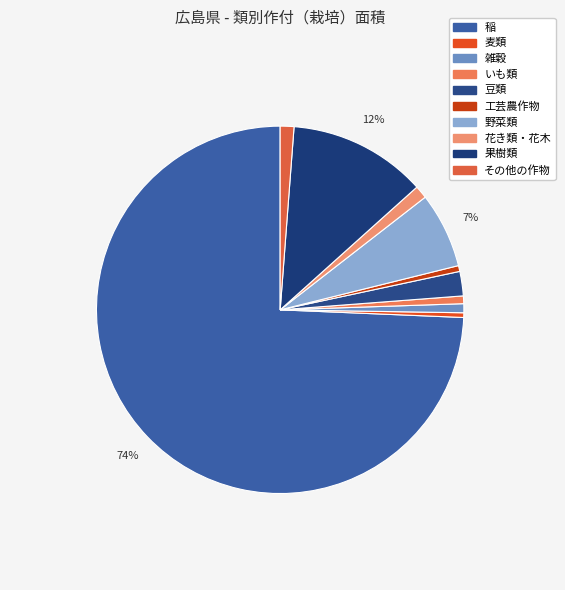

Which category has the biggest portion of the pie?

稲